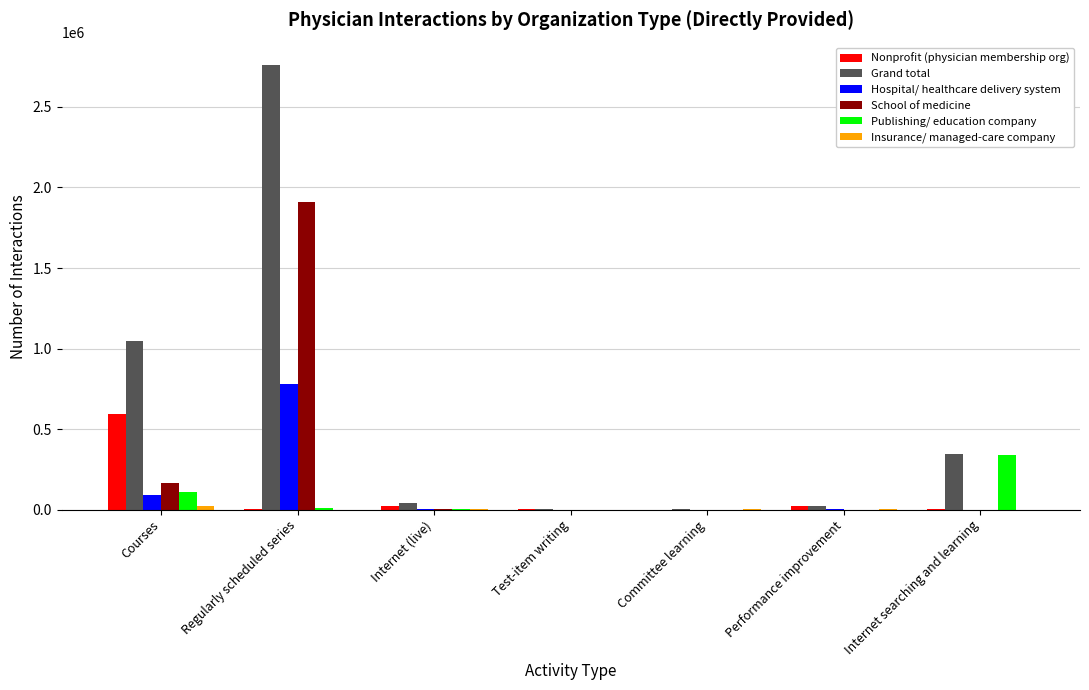

Are the bars grouped side by side (vs. stacked)?

Yes